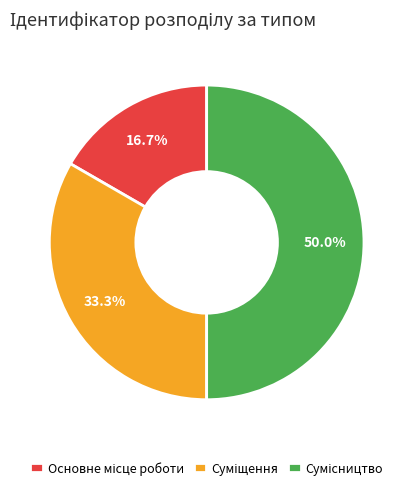

Rank the categories by value from highest to lowest.

Сумісництво, Суміщення, Основне місце роботи